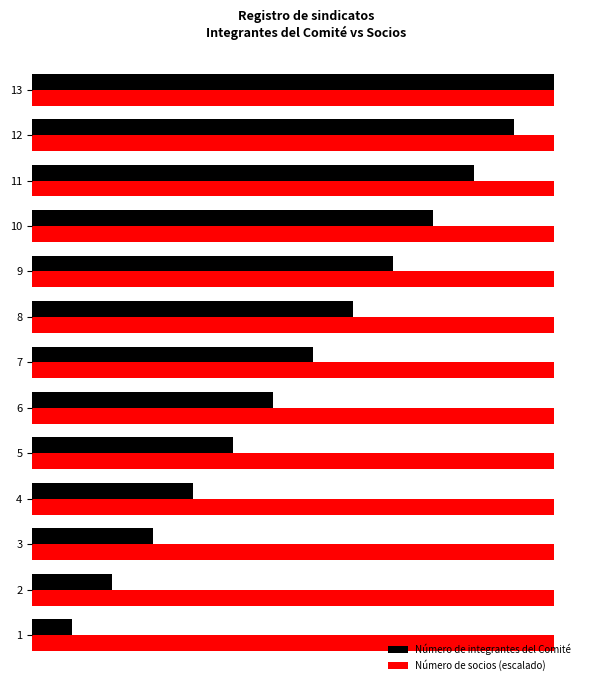

What are all the series names shown in the legend?

Número de integrantes del Comité, Número de socios (escalado)